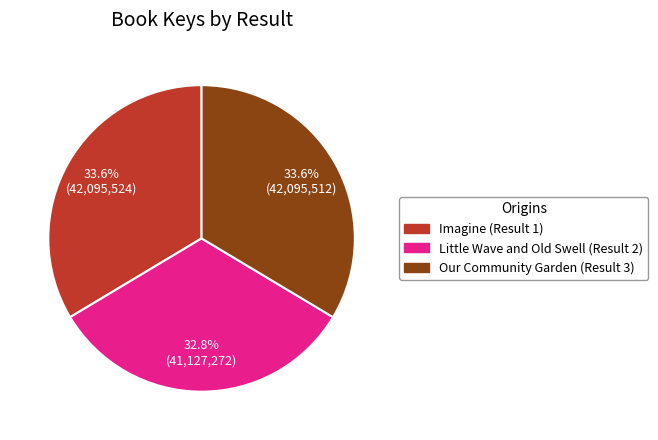

What percentage is NOT represented by Our Community Garden (Result 3)?

66.4%